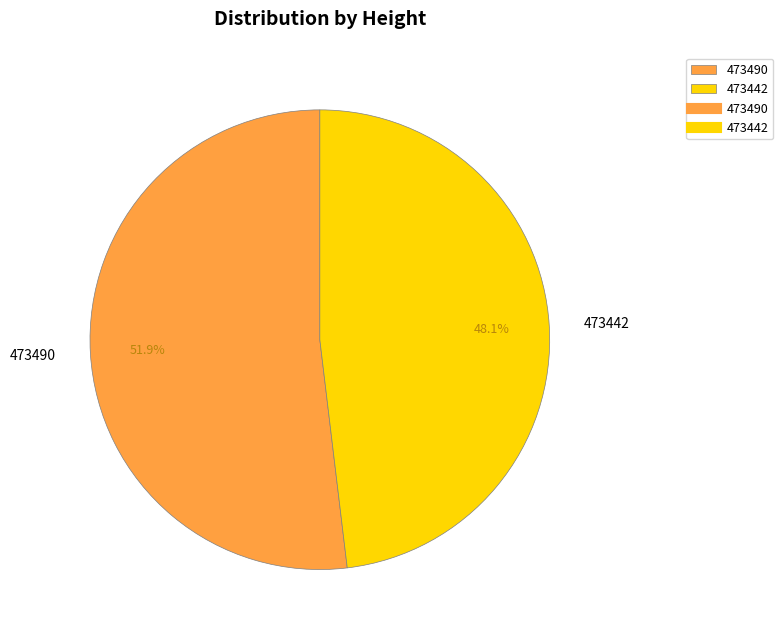

How many slices are in this pie chart?

2